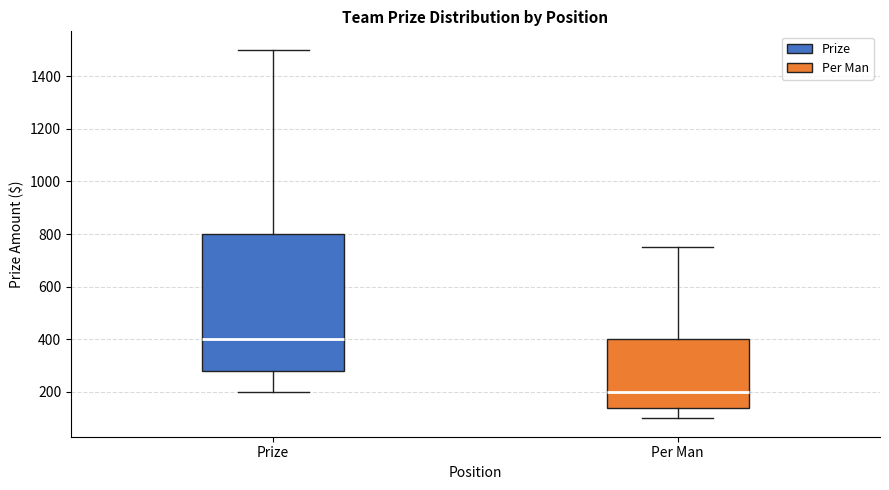

Reading left to right, transcribe this box plot: for each box, give where its median line is, the range the box spans, and where its two whiskers end, as read against the y-axis. The values are not printed on the chart, so give them approximately, as read against the axis.

Prize: median 400, box 280 to 800, whiskers 200 to 1500
Per Man: median 200, box 140 to 400, whiskers 100 to 760